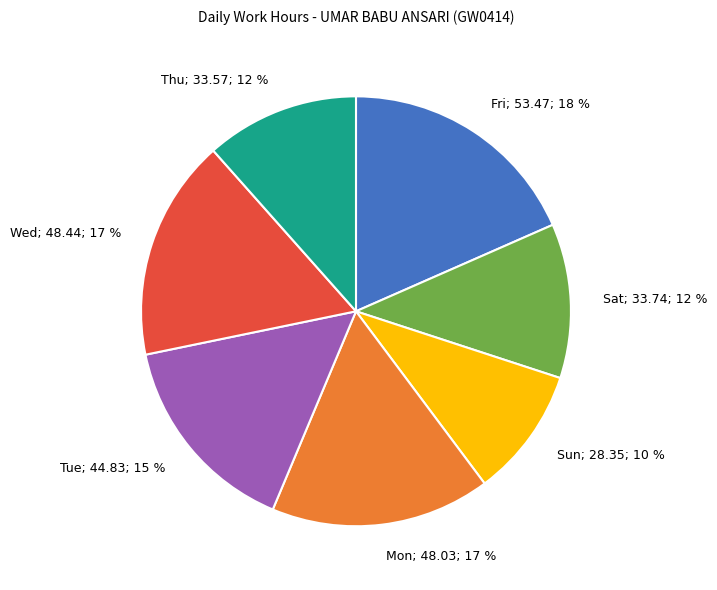

Does any single category account for the majority?

No